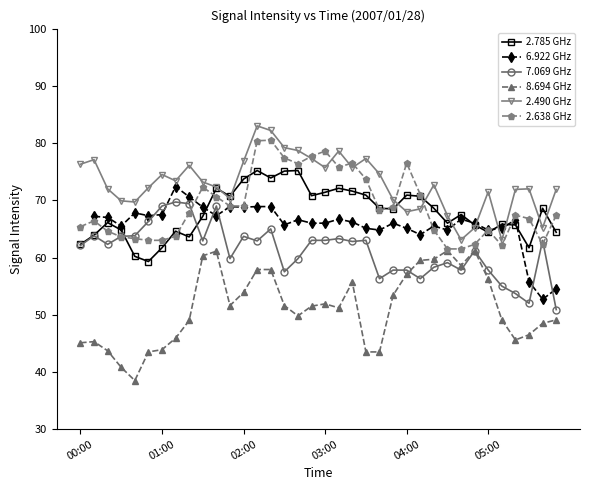

True or false: 2.785 GHz has more than 0 interior local peaks.

True